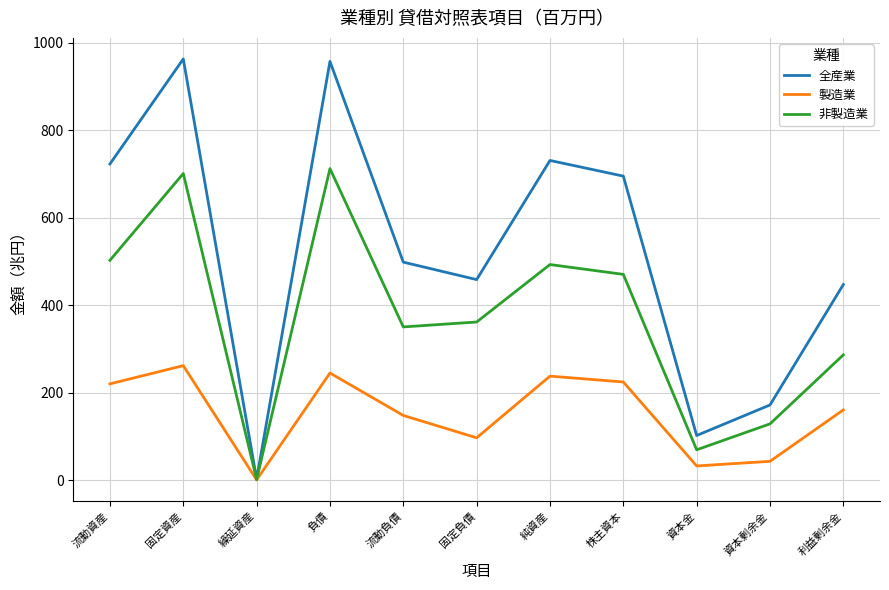

Rank the series by their maximum value, from highest to lowest.

全産業, 非製造業, 製造業